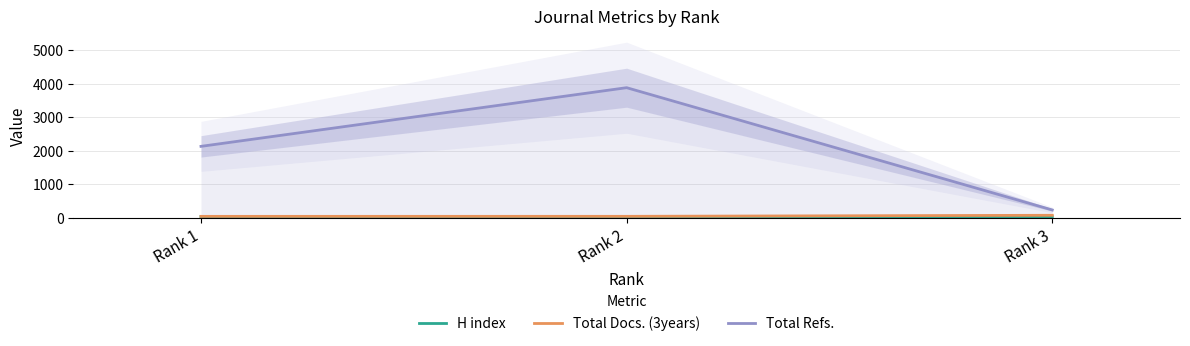

Rank the series at Rank 3 from highest to lowest value.

Total Refs., Total Docs. (3years), H index